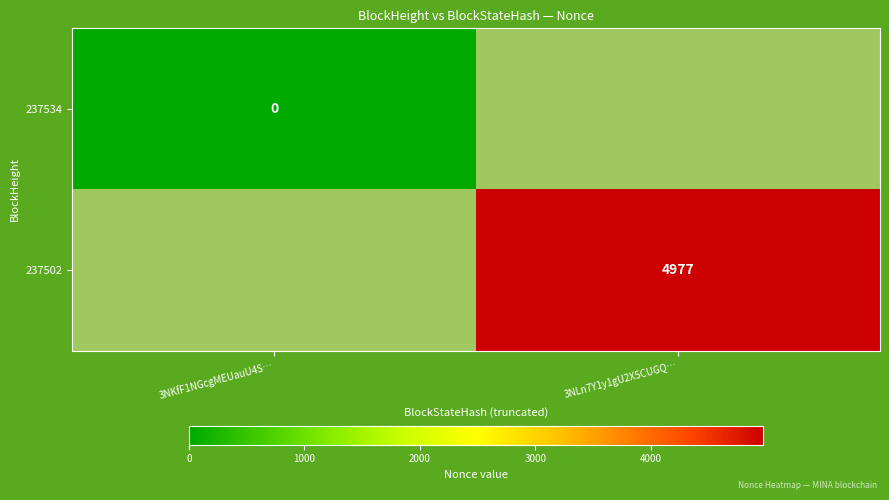

The value of 237502 at 3NLn7Y1y1gU2X5CUGQ… is 4977. True or false?

True